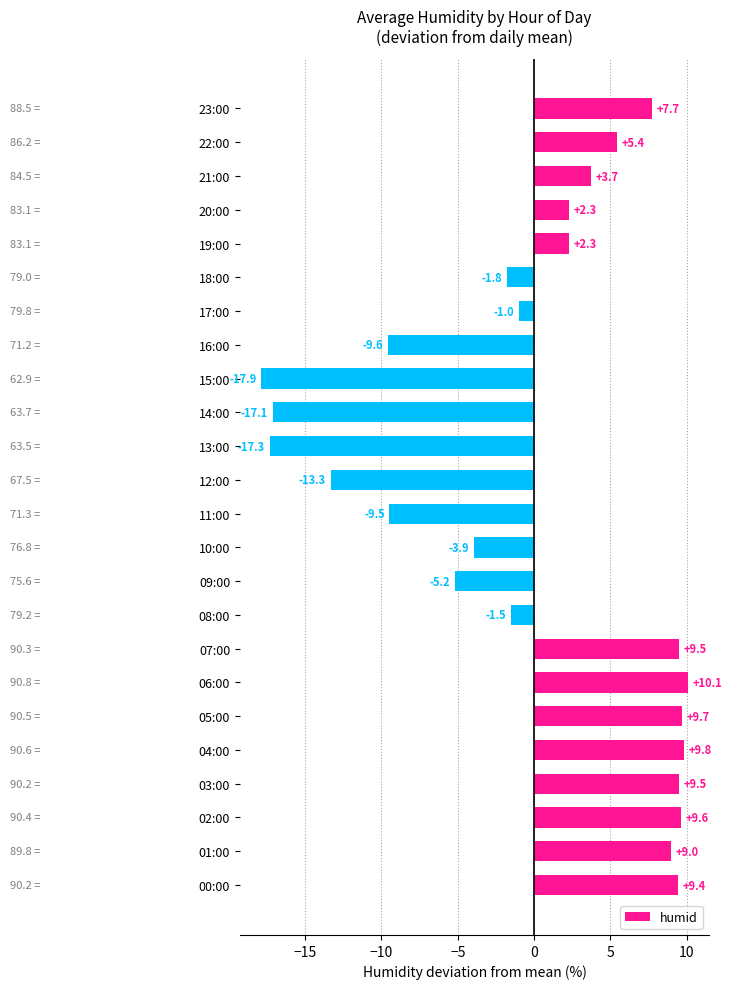

How many values exceed 2?

13